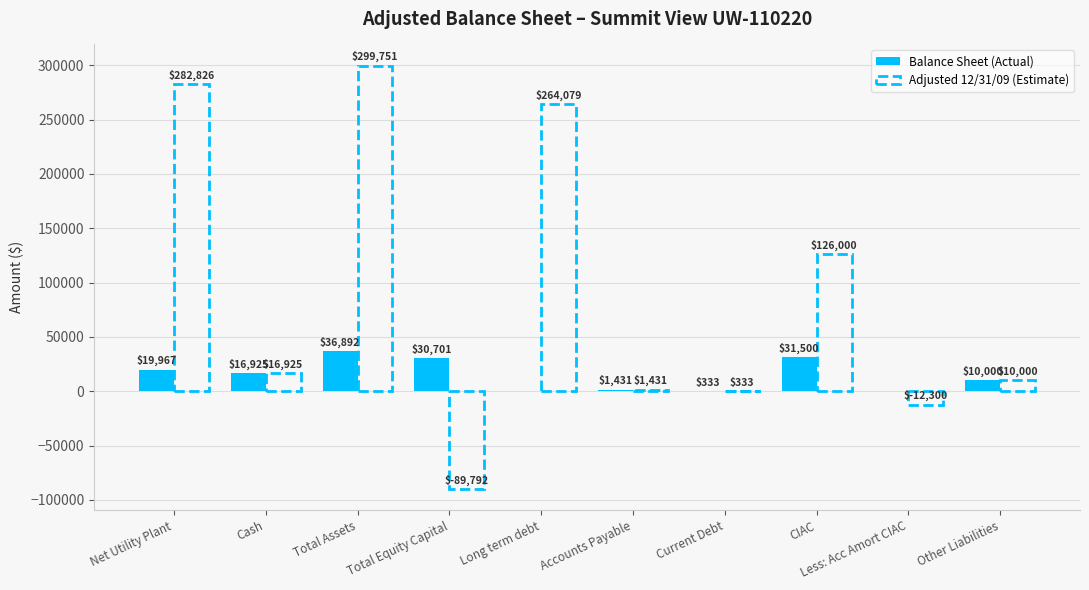

Where is Adjusted 12/31/09 (Estimate) nearest to the value 104979?

CIAC